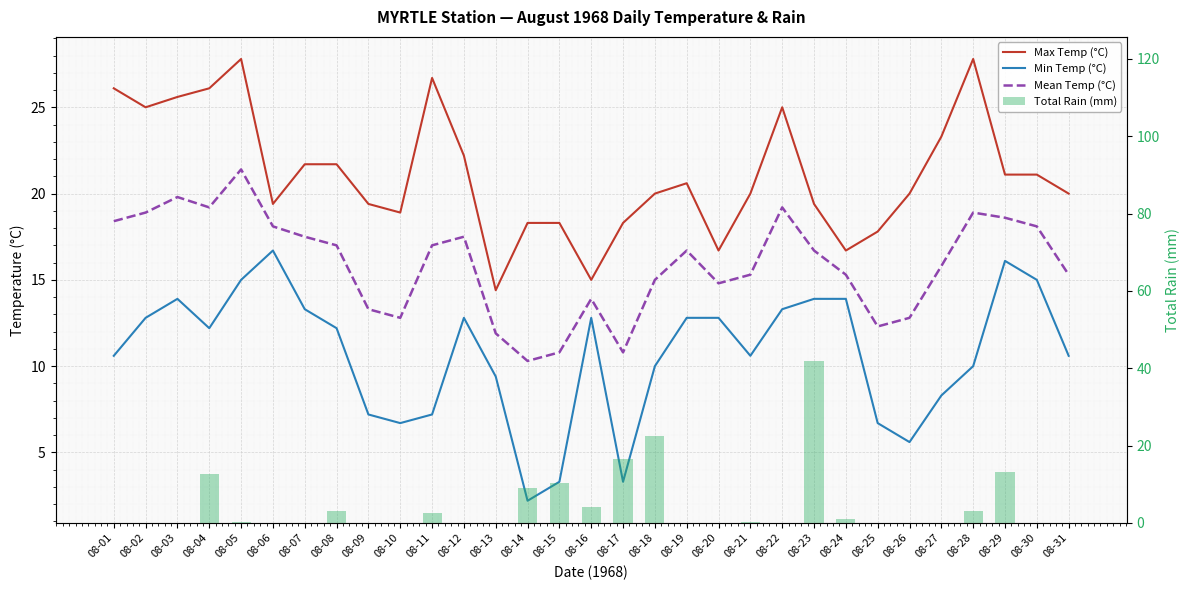

At which label is Max Temp (°C) closest to 21?

08-29